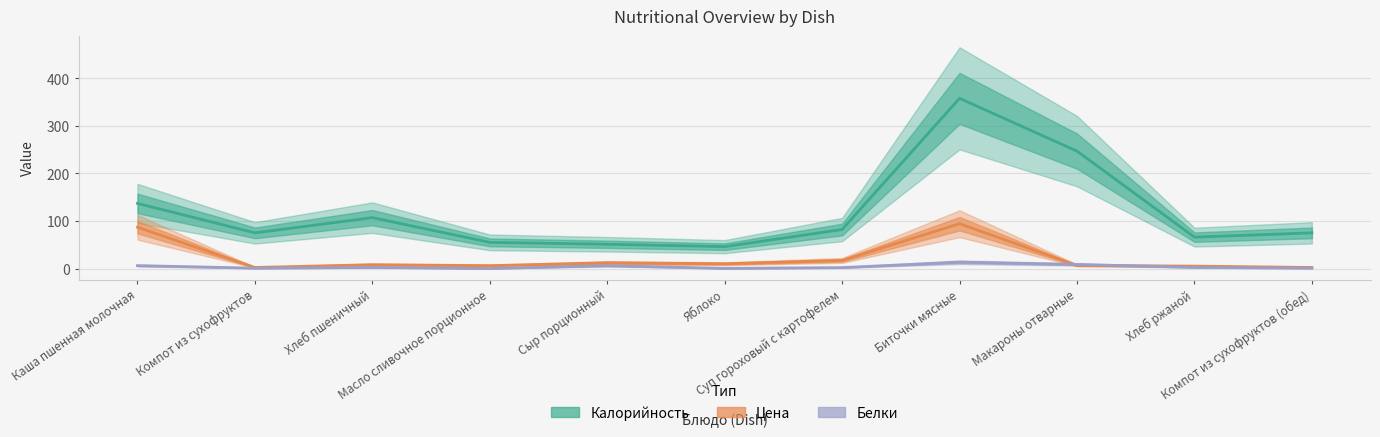

True or false: Белки and Калорийность cross at least once.

False